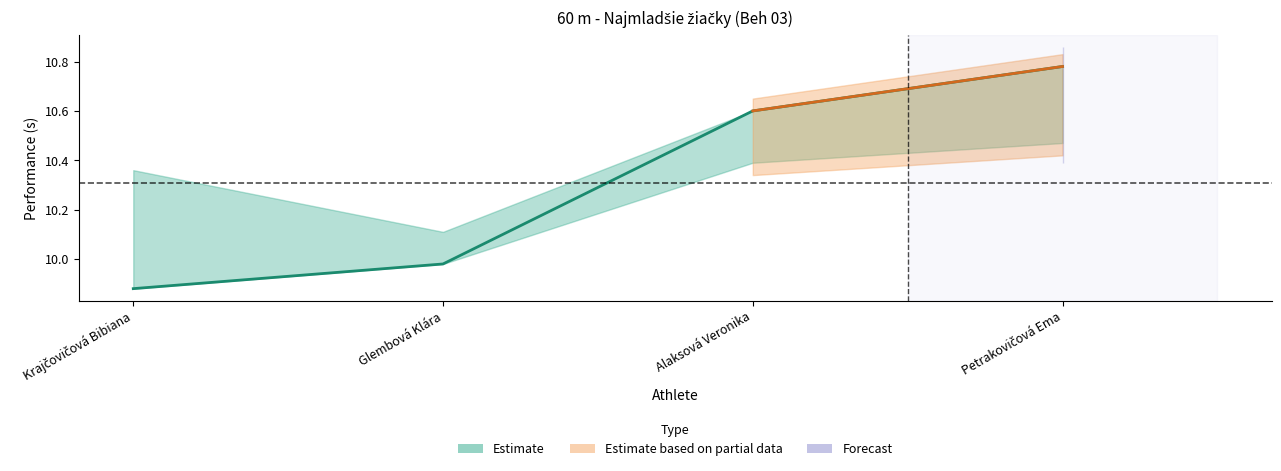

What is the label of the 1st point from the left?

Krajčovičová Bibiana